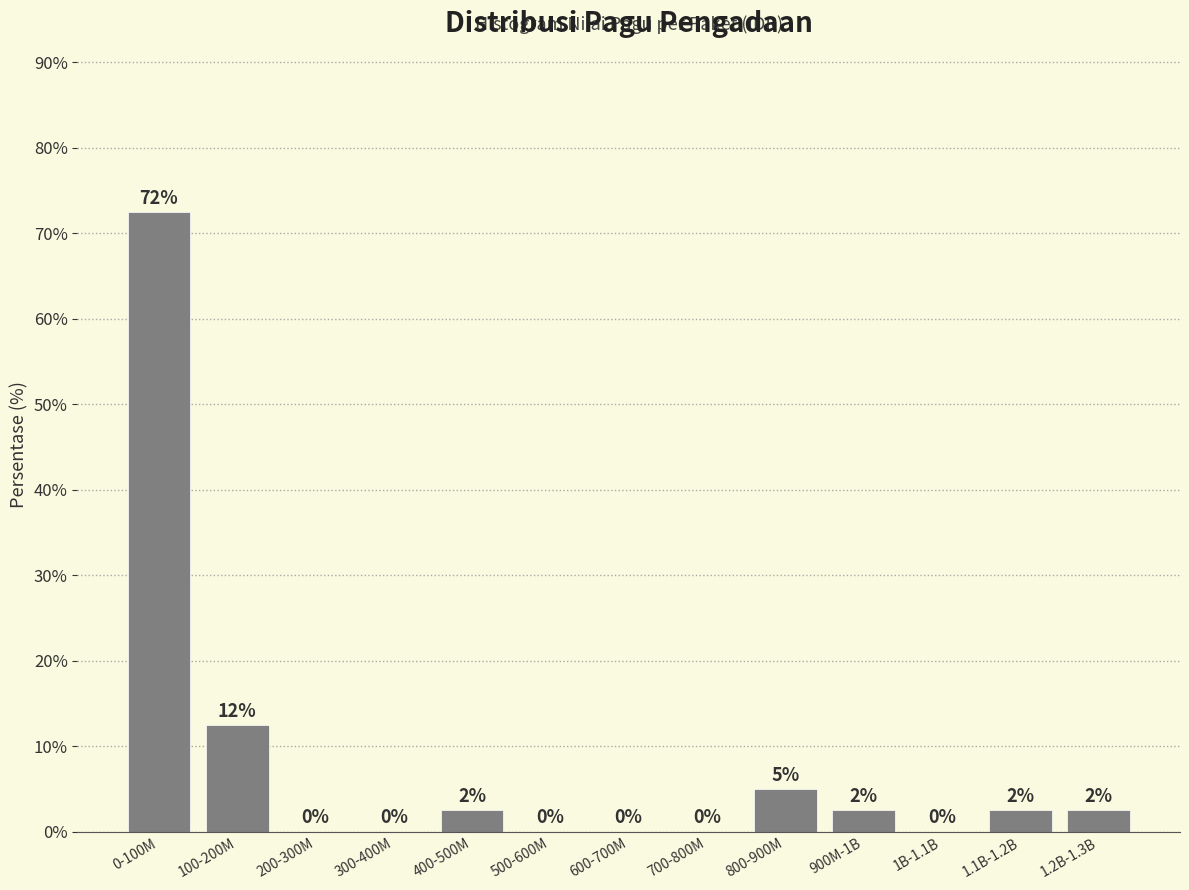

At which label is the value closest to 36?

100-200M